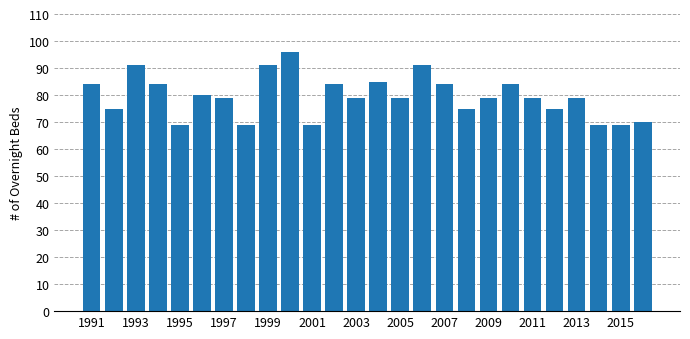

What is the average value?

80